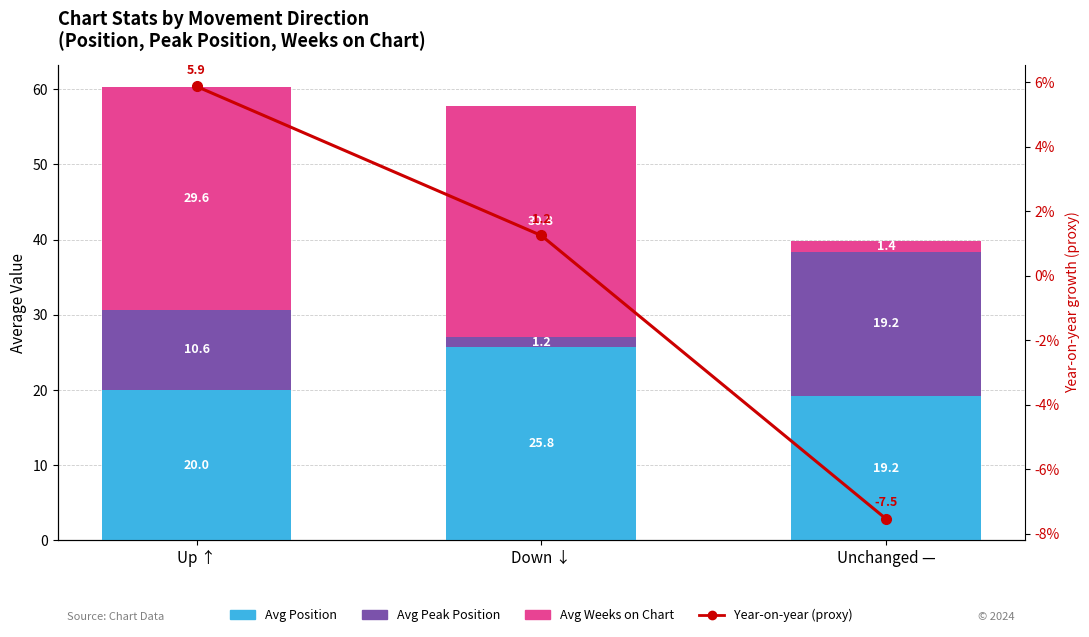

Which series has the widest spread of values?

Avg Weeks on Chart